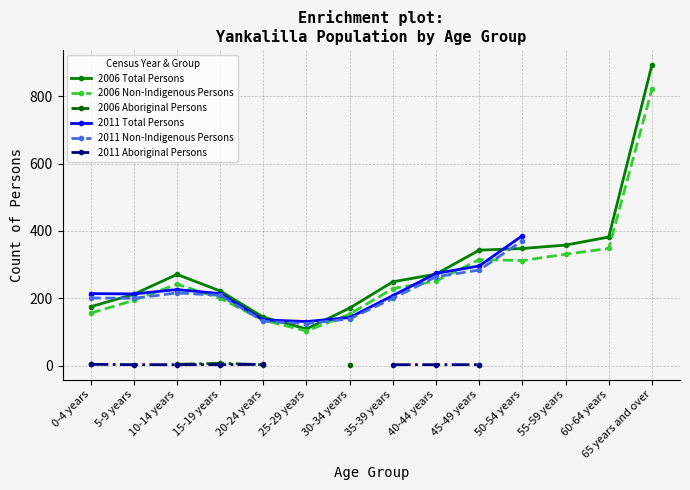

At which category does 2011 Total Persons reach its first local peak?

10-14 years